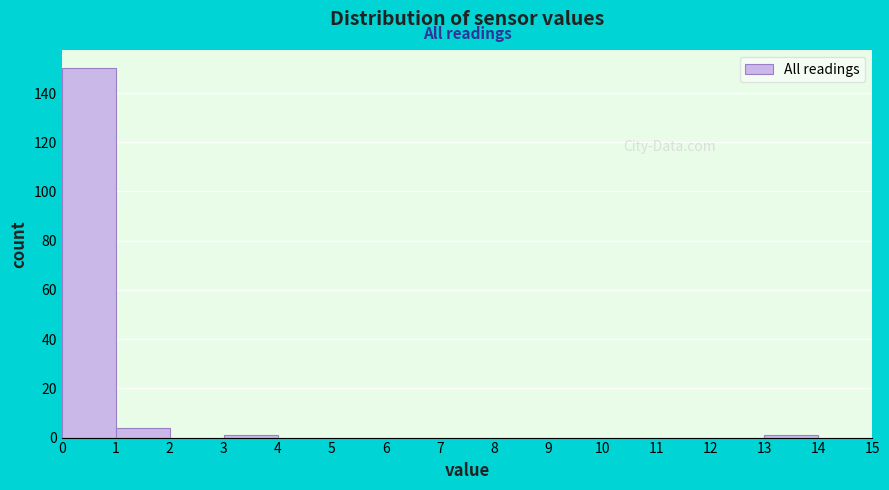

How tall is the bar that spans 1 to 2 on the x-axis? The values are not printed on the chart, so give them approximately, as read against the axis.

4